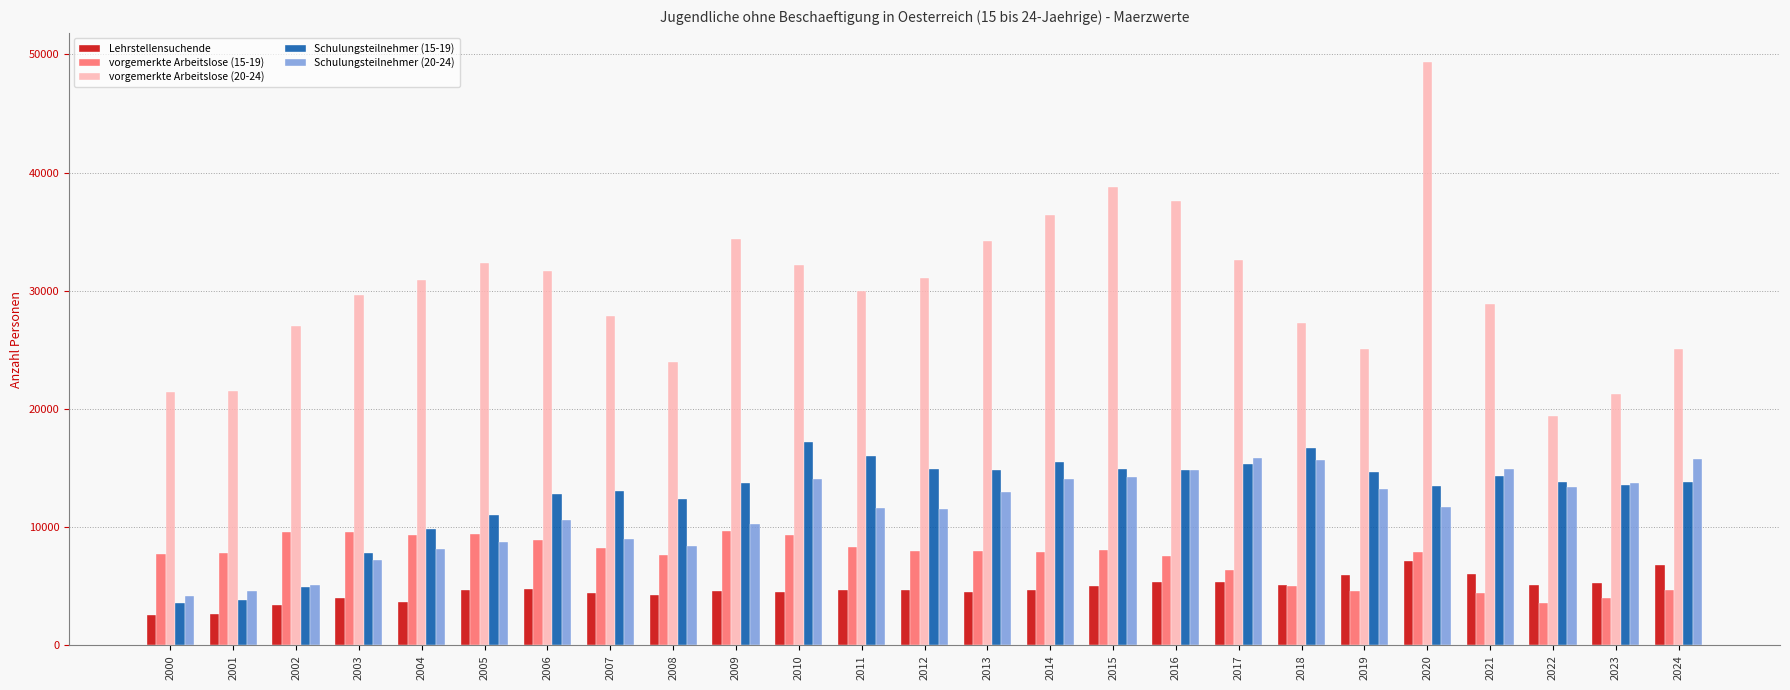

What is the difference between the maximum and minimum values in the vorgemerkte Arbeitslose (20-24) series?

29920